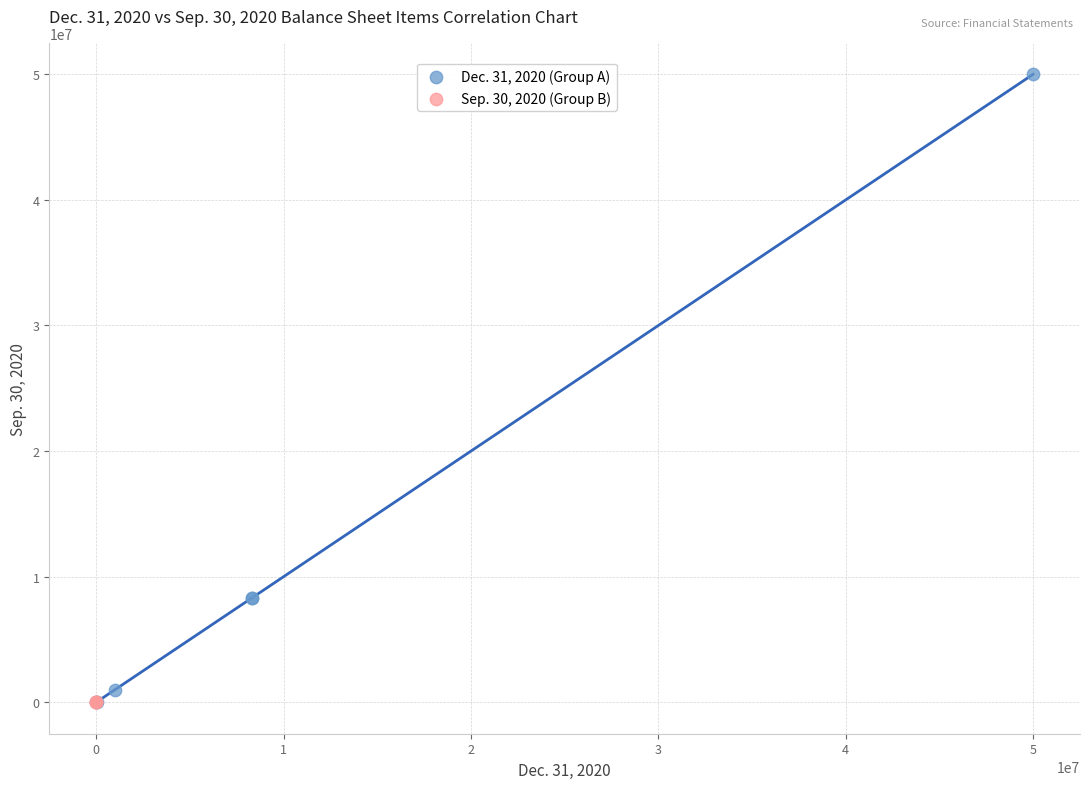

What are all the series names shown in the legend?

Dec. 31, 2020 (Group A), Sep. 30, 2020 (Group B)